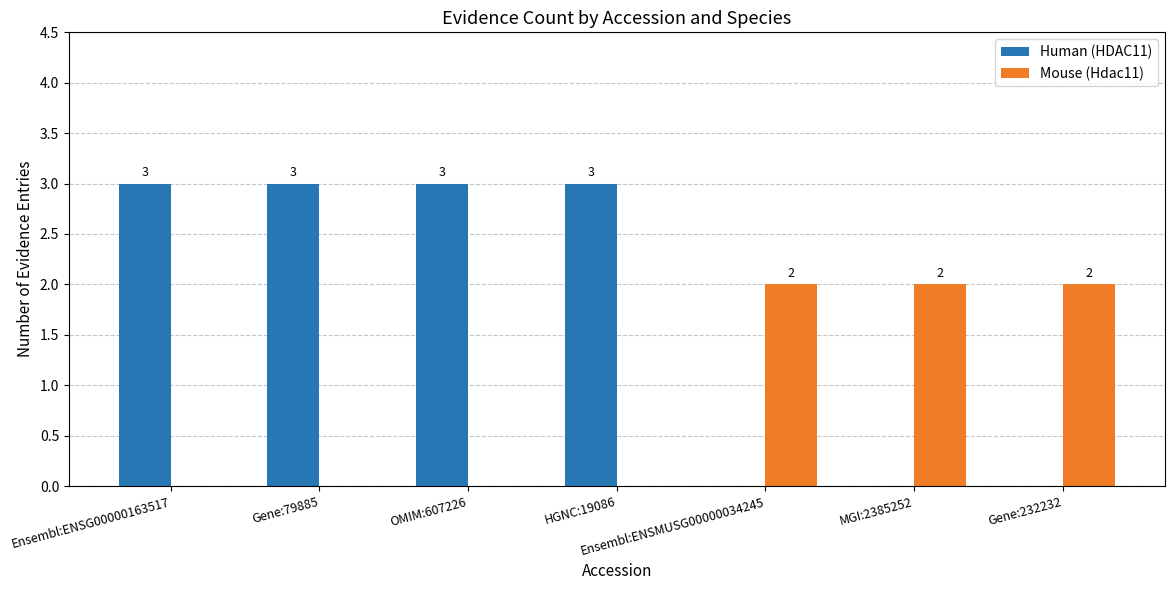

Which series has the largest total across all categories?

Human (HDAC11)